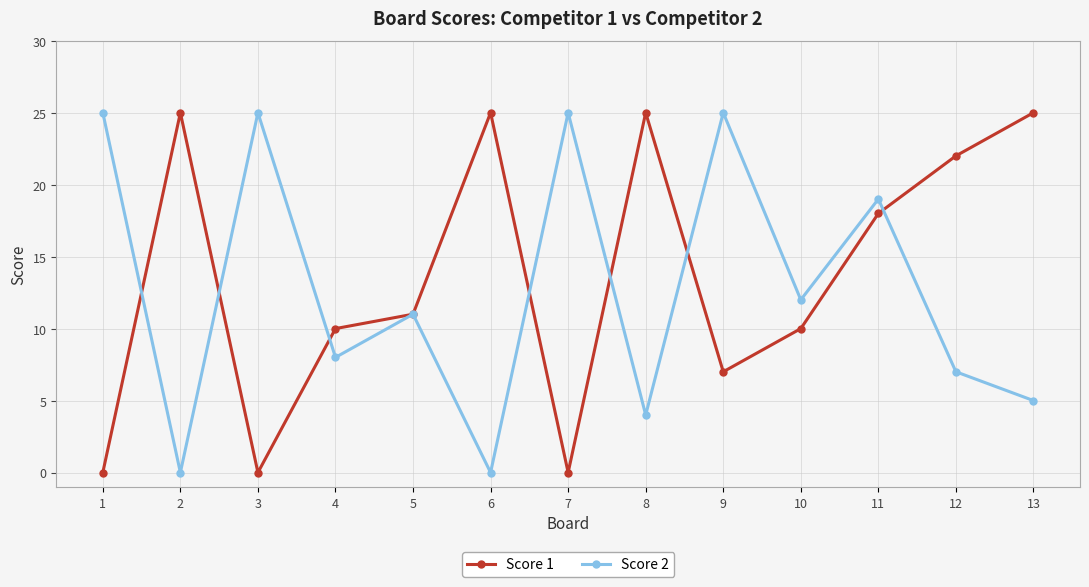

The Score 2 series shows 7 at 12. True or false?

True